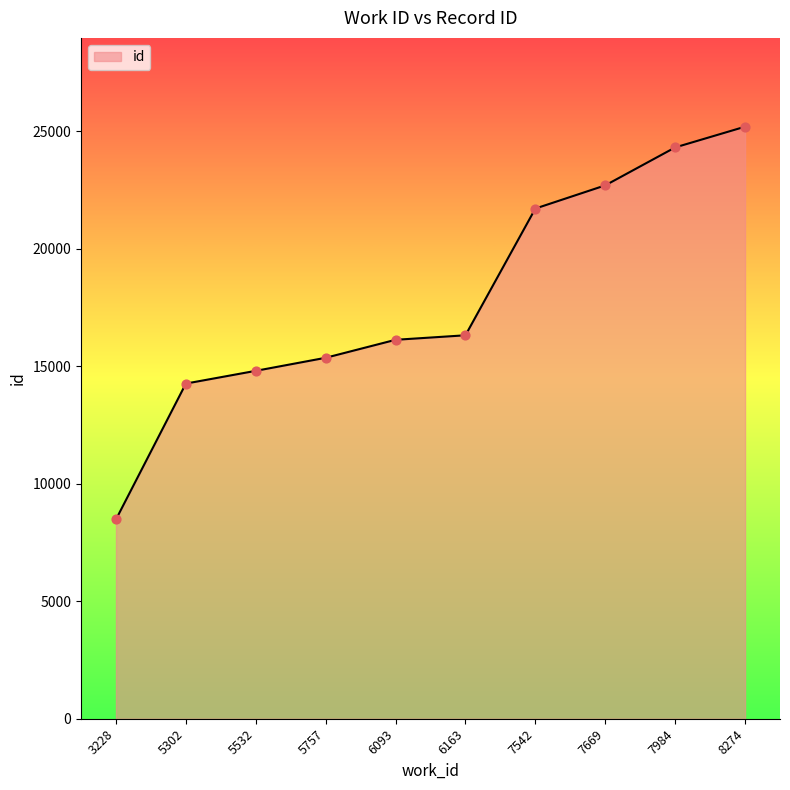

Approximately how many times larger is the value at 7669 compared to 5532?

1.5